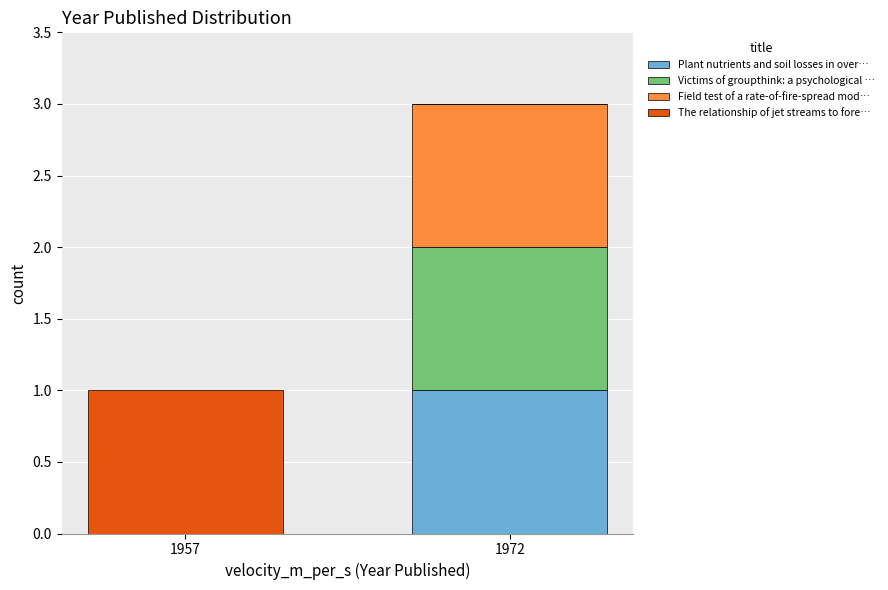

At which category is the sum across all series the highest?

1972